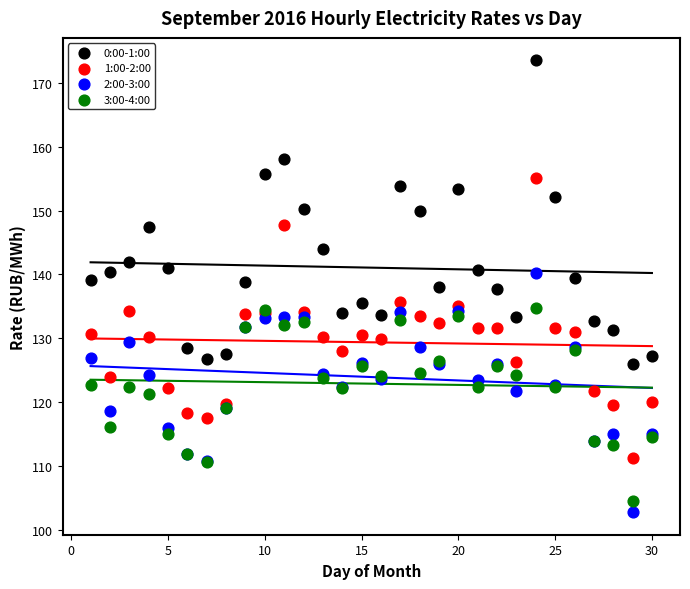

Which series contains the highest Y value?

0:00-1:00